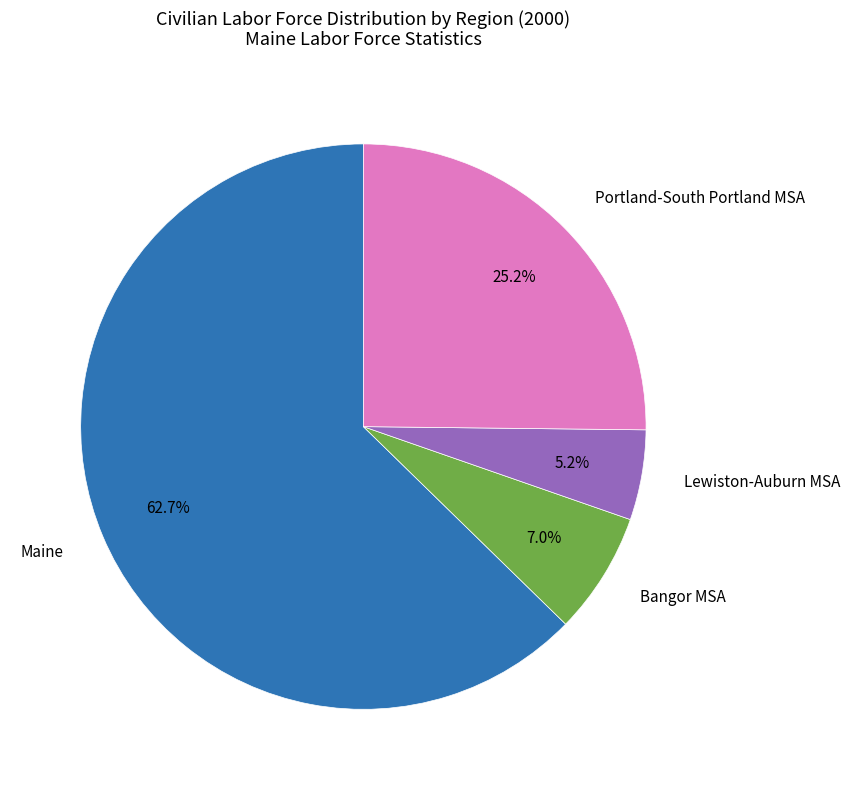

Is there a majority slice in this chart?

Yes